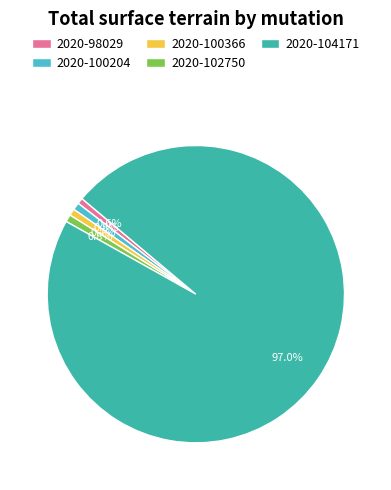

How many slices are in this pie chart?

5